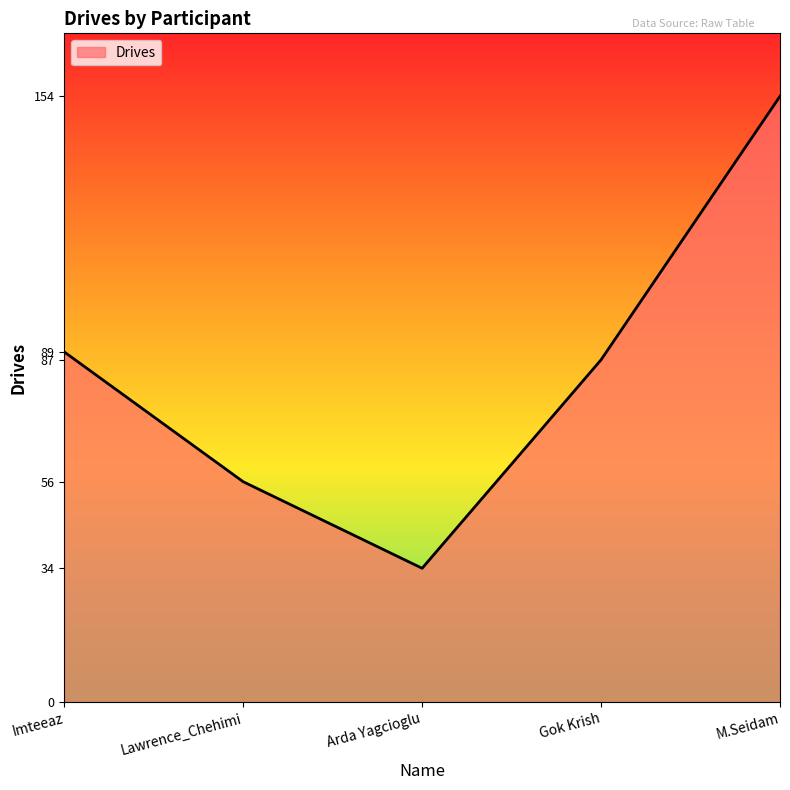

What is the sum of all values?

420